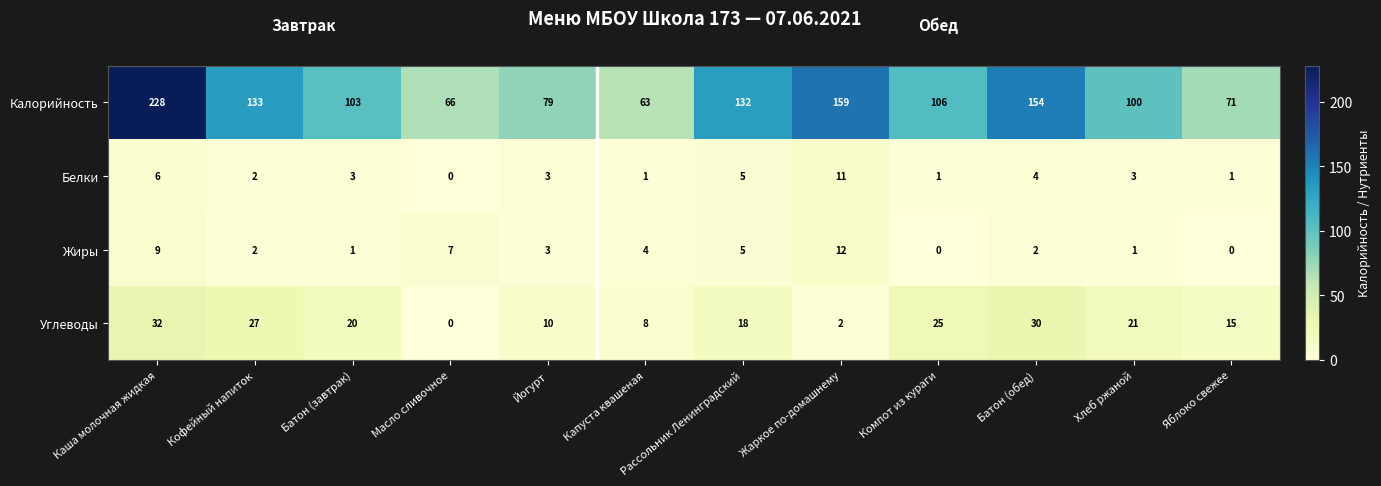

What is the average value of the Калорийность series?

116